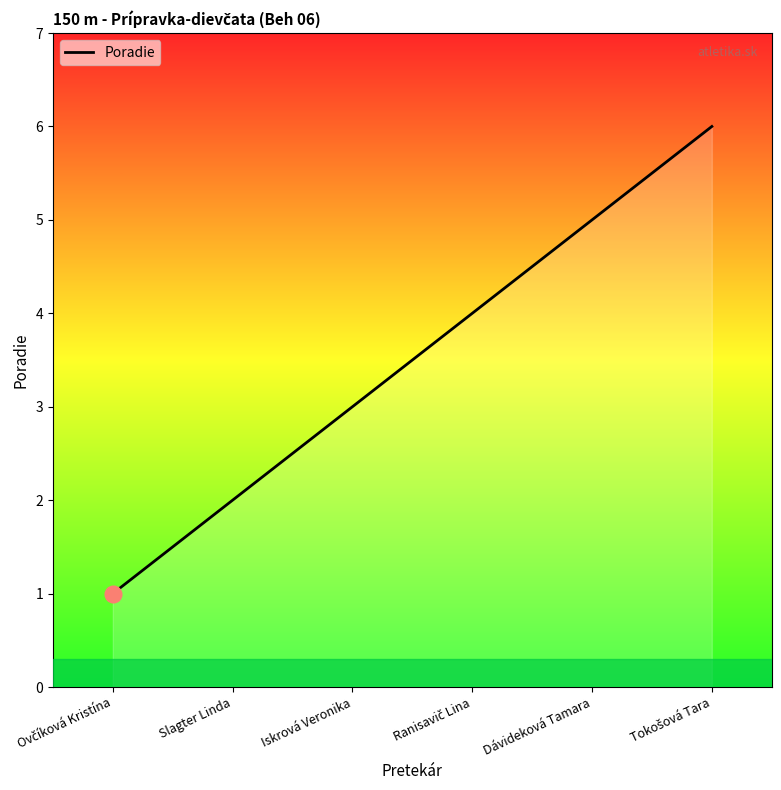

True or false: the data has more than 1 interior local peaks.

False